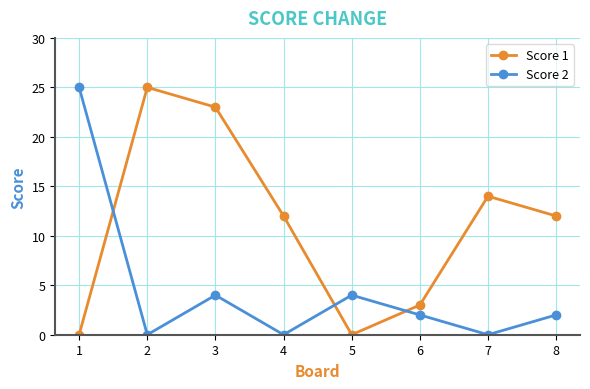

Reading left to right, list all the values displayed in this chart.

Score 1: 1=0	2=25	3=23	4=12	5=0	6=3	7=14	8=12
Score 2: 1=25	2=0	3=4	4=0	5=4	6=2	7=0	8=2